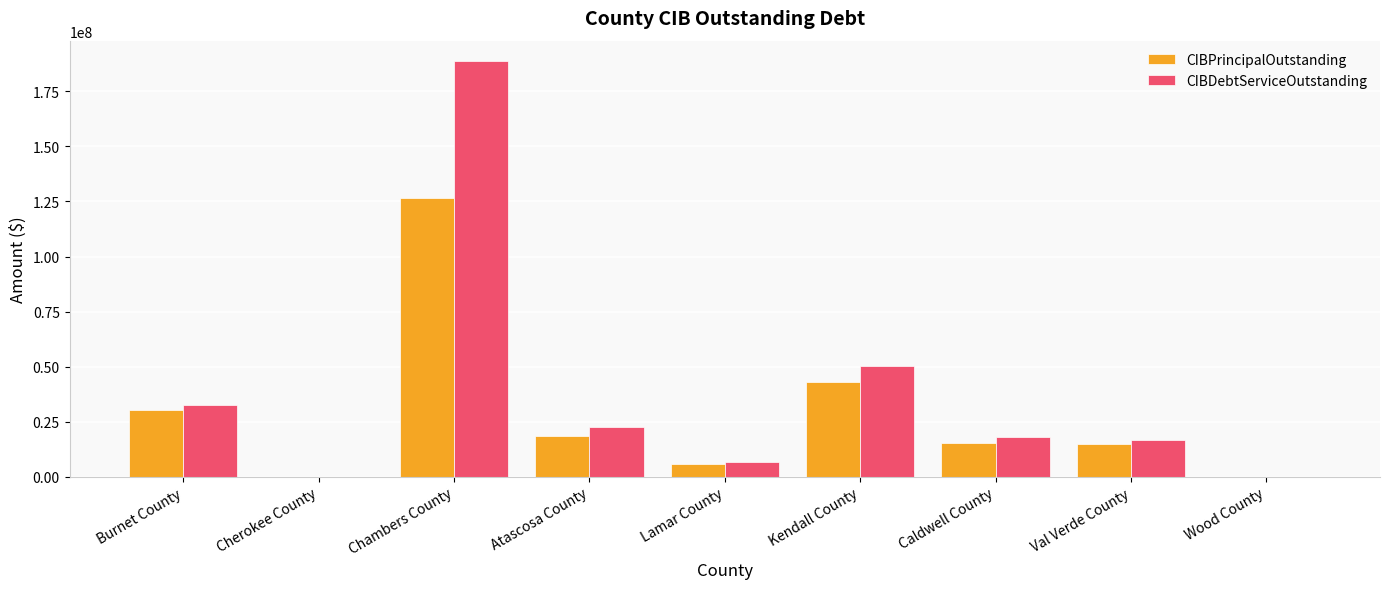

What is the approximate value of CIBPrincipalOutstanding at Caldwell County?

15270000.0